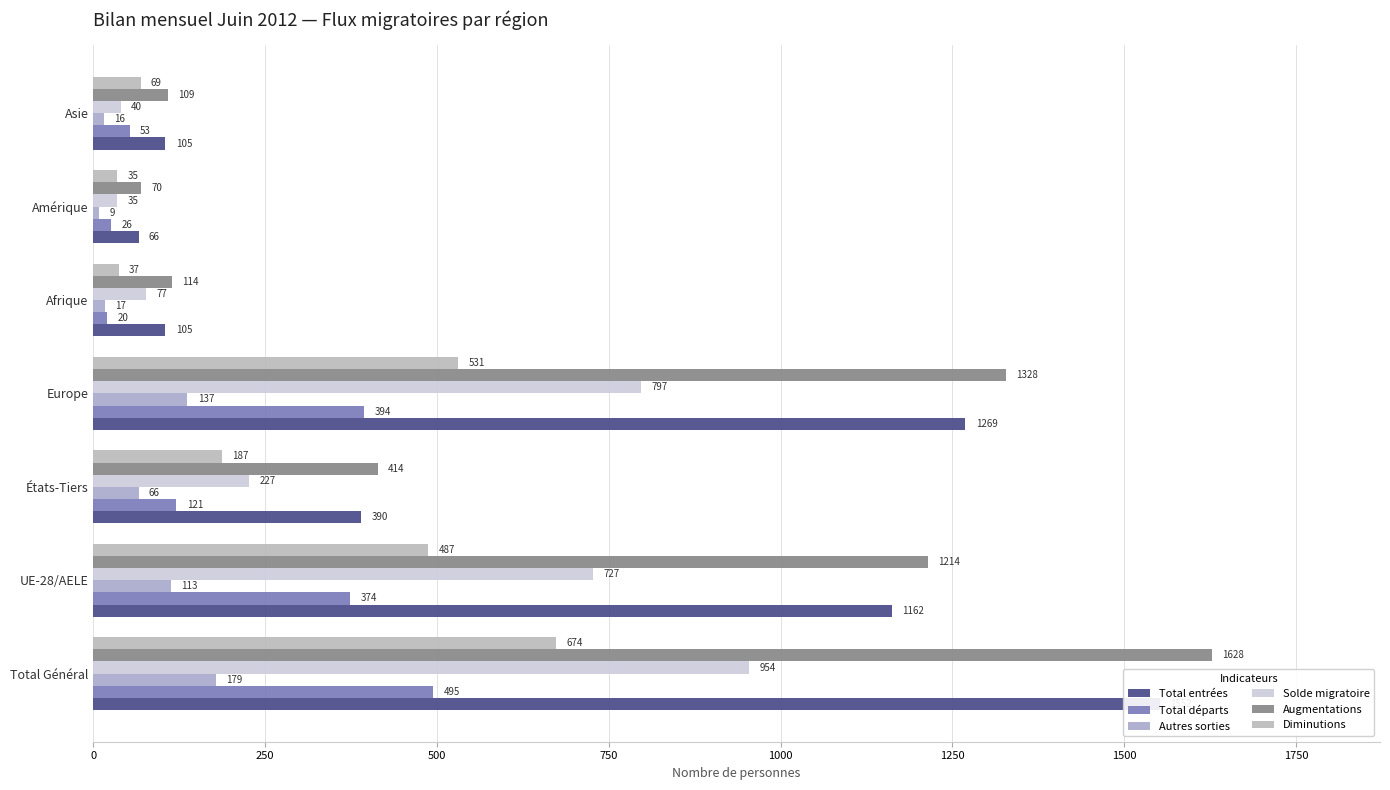

What is the average value of the Solde migratoire series?

408